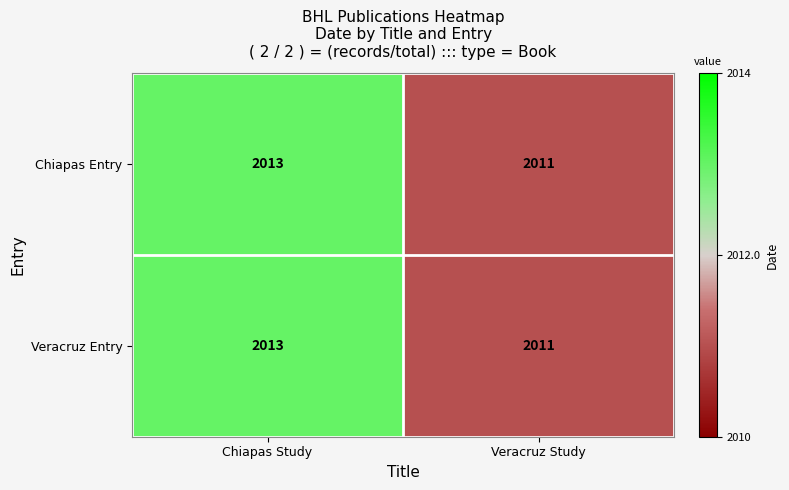

How many data points does each series have?

2